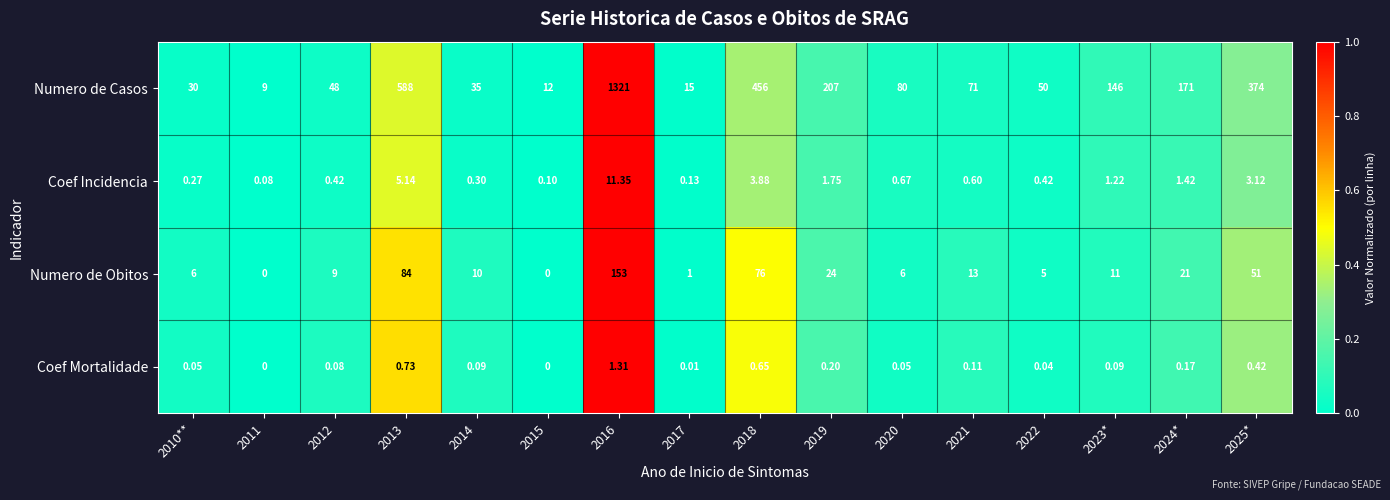

At 2016, list the series in order from smallest to largest.

Coef Mortalidade, Coef Incidencia, Numero de Obitos, Numero de Casos